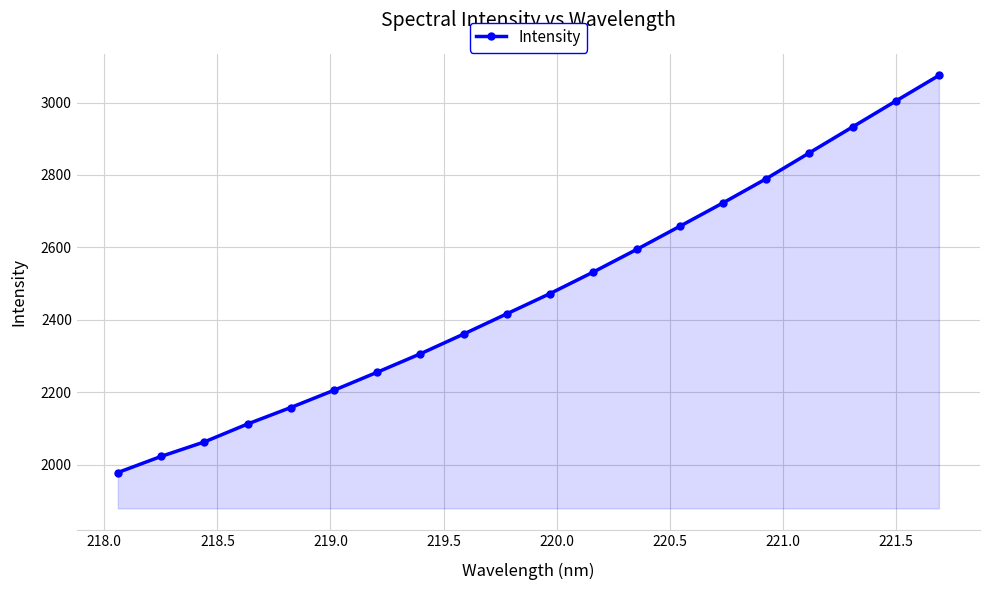

True or false: there are more than 1 points higher than both neighbors.

False